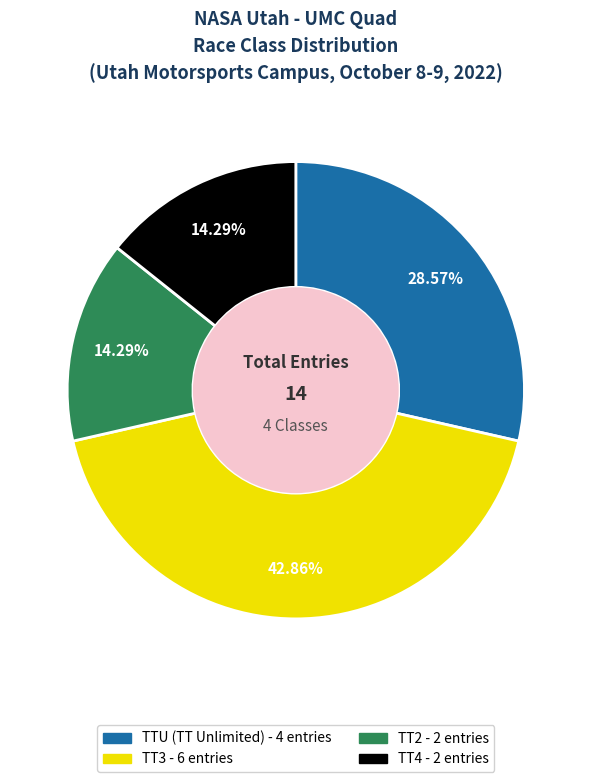

To the nearest percent, what percentage of the pie is TTU?

29%